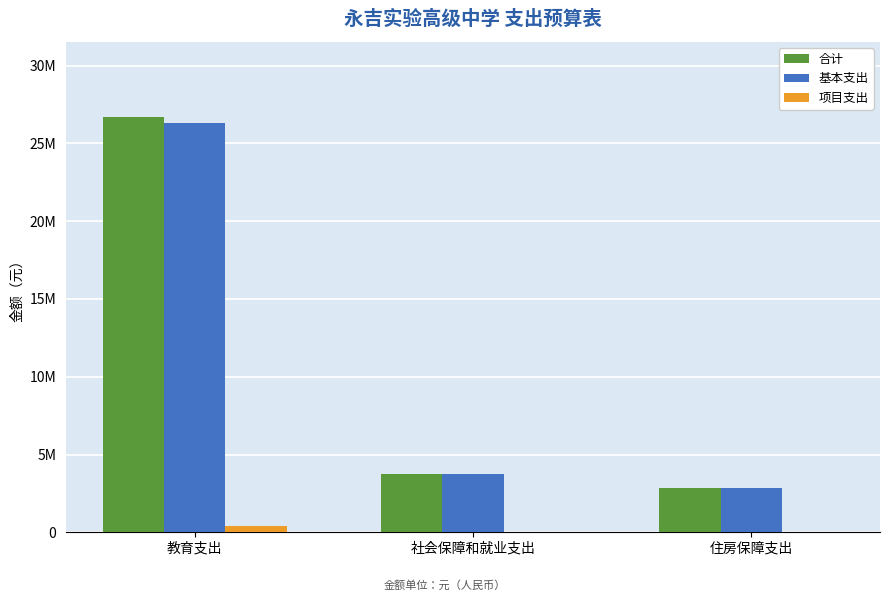

What is the label of the 1st bar from the left?

教育支出